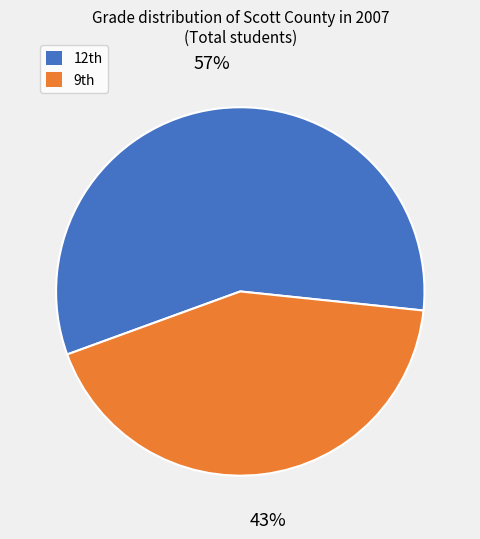

What is the smallest slice in the pie chart?

9th